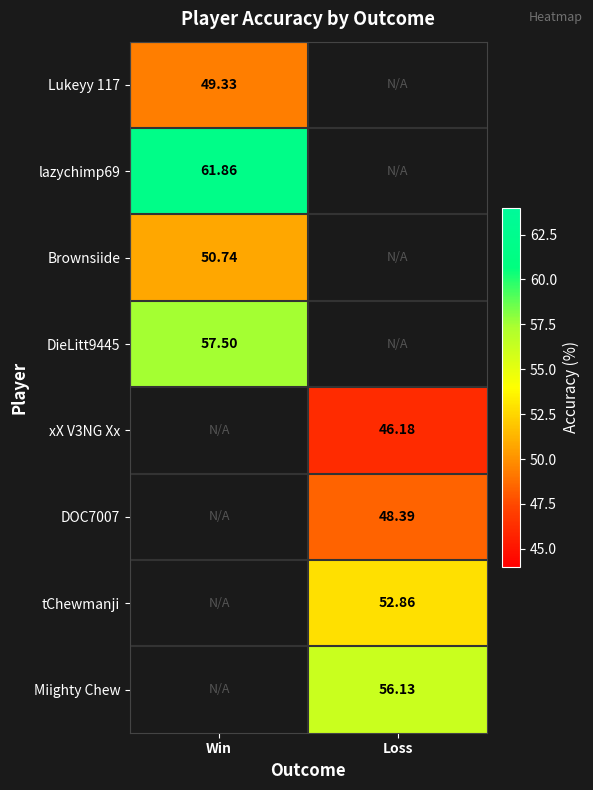

Is the value of DOC7007 at Loss greater than the value of DieLitt9445 at Win?

No